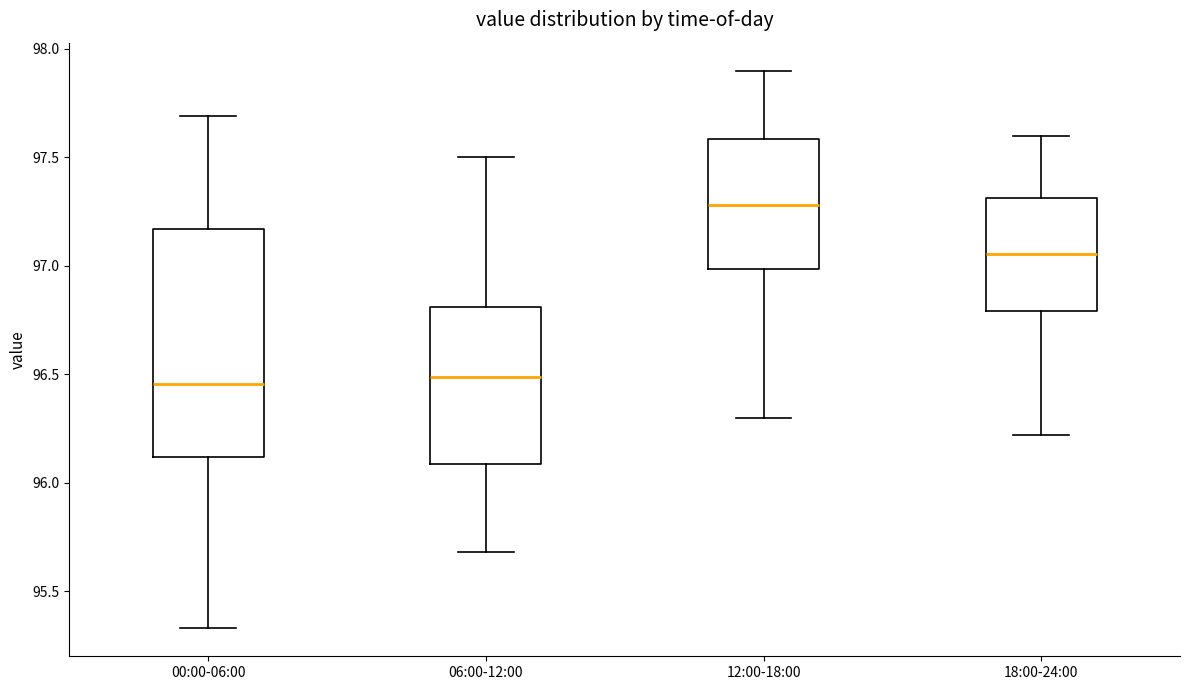

Reading left to right, transcribe this box plot: for each box, give where its median line is, the range the box spans, and where its two whiskers end, as read against the y-axis. The values are not printed on the chart, so give them approximately, as read against the axis.

00:00-06:00: median 96.45, box 96.10 to 97.15, whiskers 95.35 to 97.70
06:00-12:00: median 96.50, box 96.10 to 96.80, whiskers 95.70 to 97.50
12:00-18:00: median 97.30, box 97.00 to 97.60, whiskers 96.30 to 97.90
18:00-24:00: median 97.05, box 96.80 to 97.30, whiskers 96.20 to 97.60